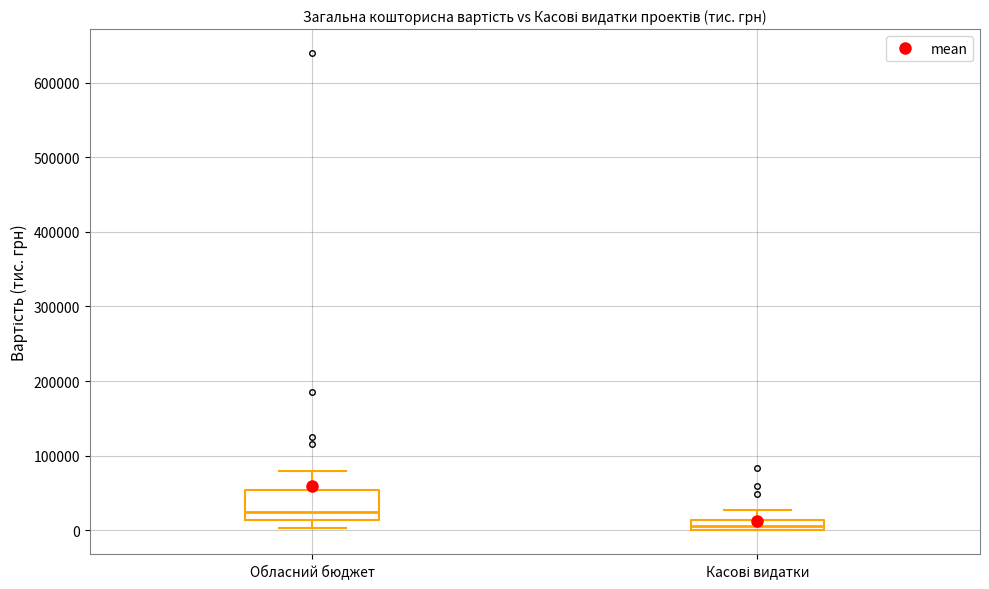

Which box has the lowest median line?

Касові видатки